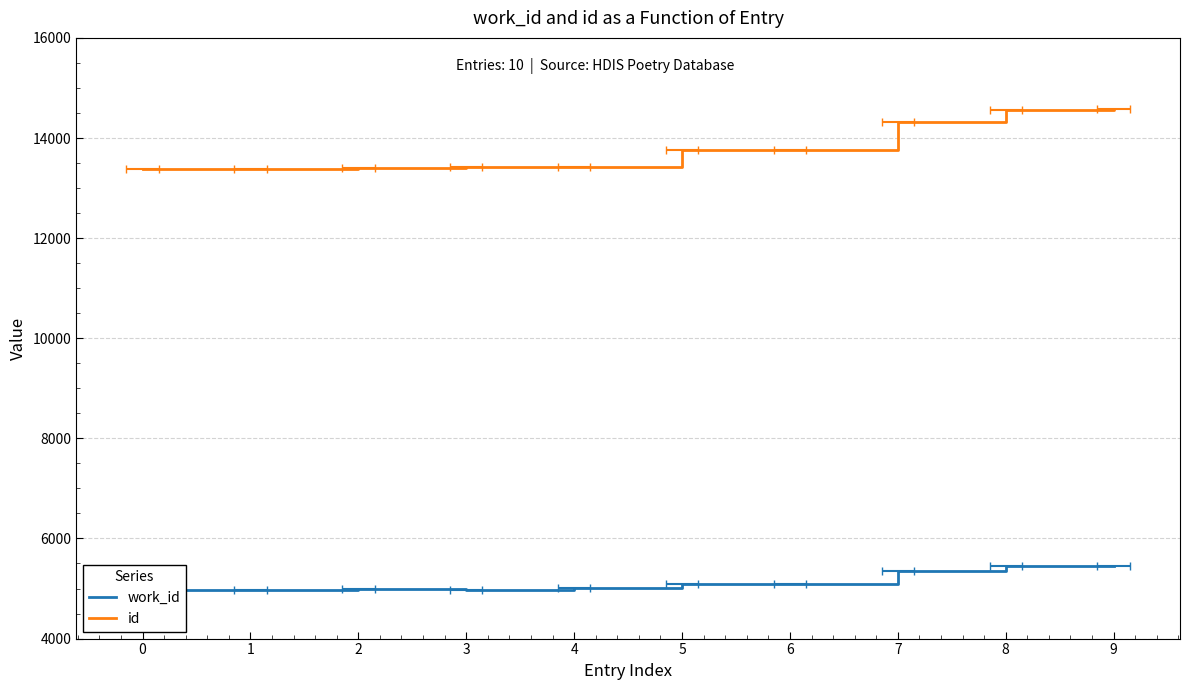

What is the average value of the work_id series?

5134